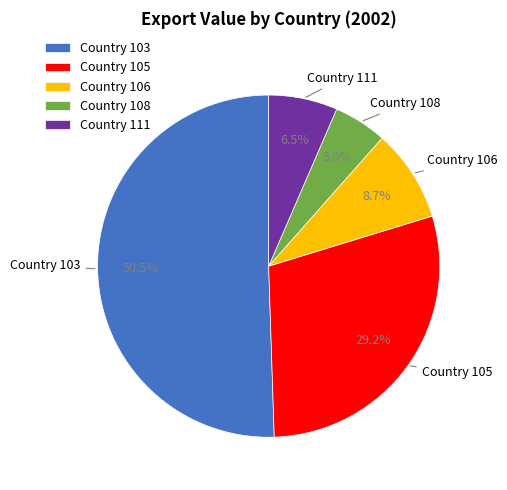

Approximately how many times larger is the value at Country 103 compared to Country 105?

1.7